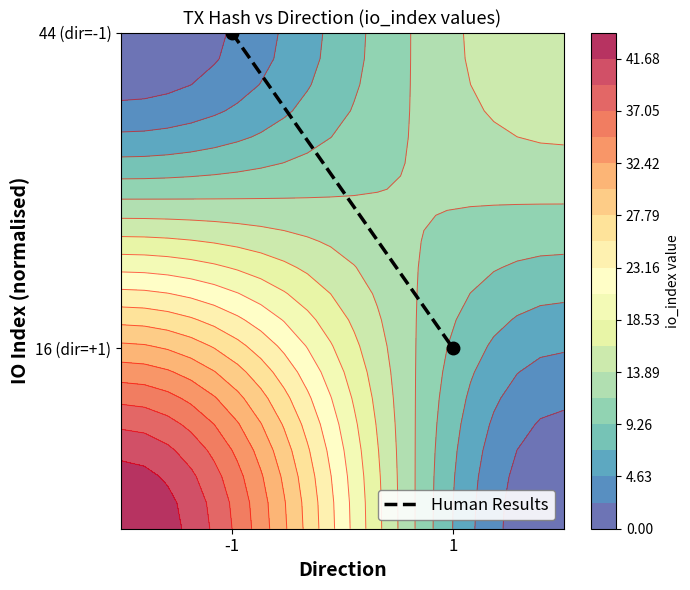

Reading left to right, list all the values displayed in this chart.

-1=1.0	1=0.4